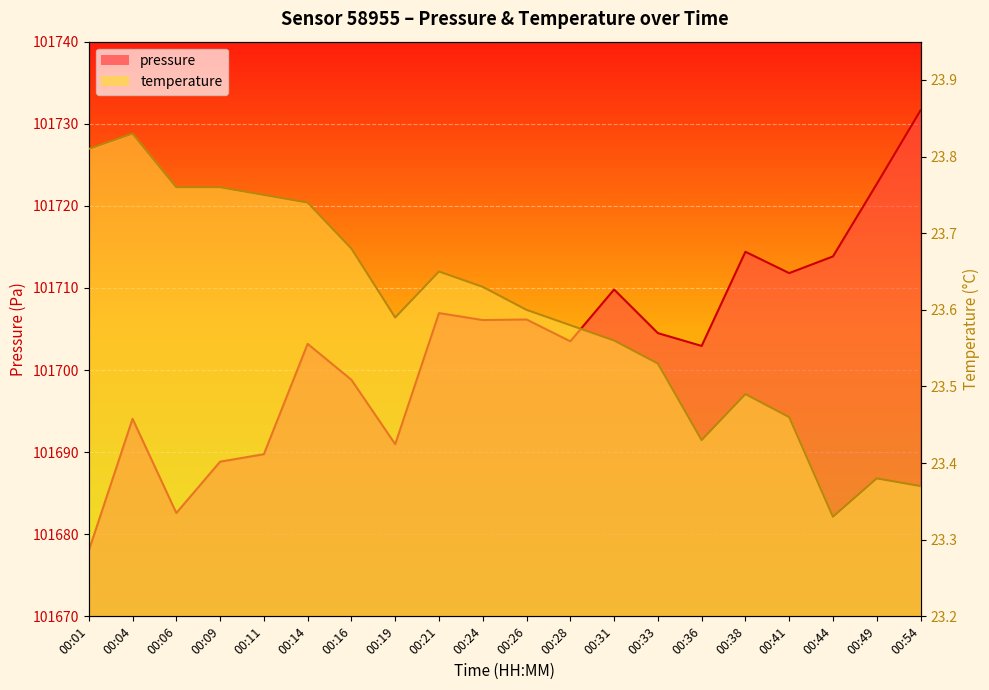

Is the value of temperature at 00:44 greater than the value of pressure at 00:36?

No